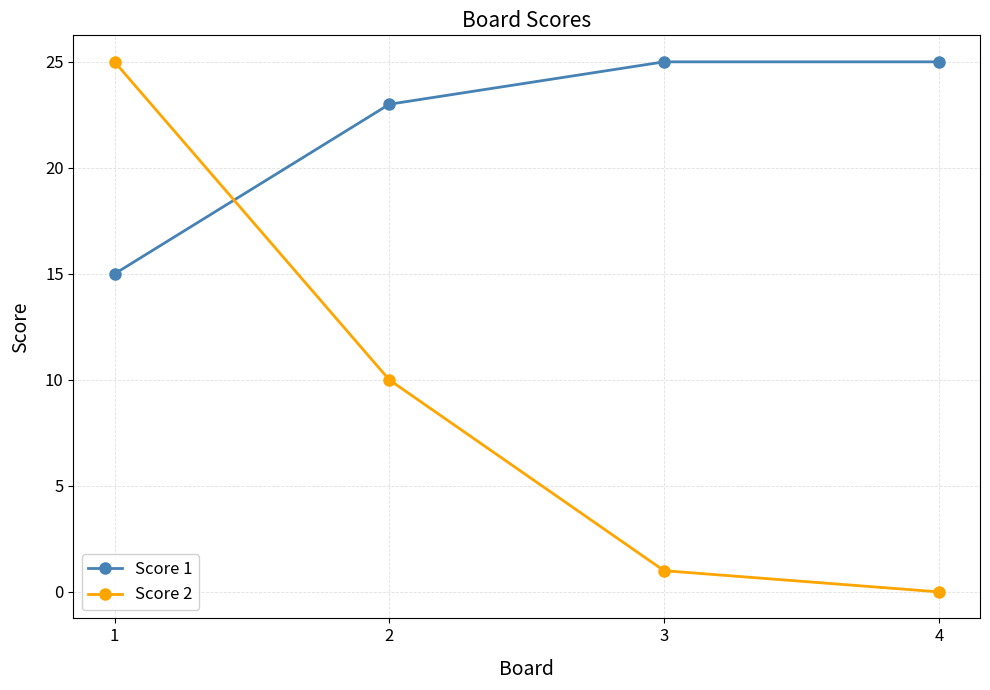

Between 1 and 4, which series saw the biggest shift?

Score 2